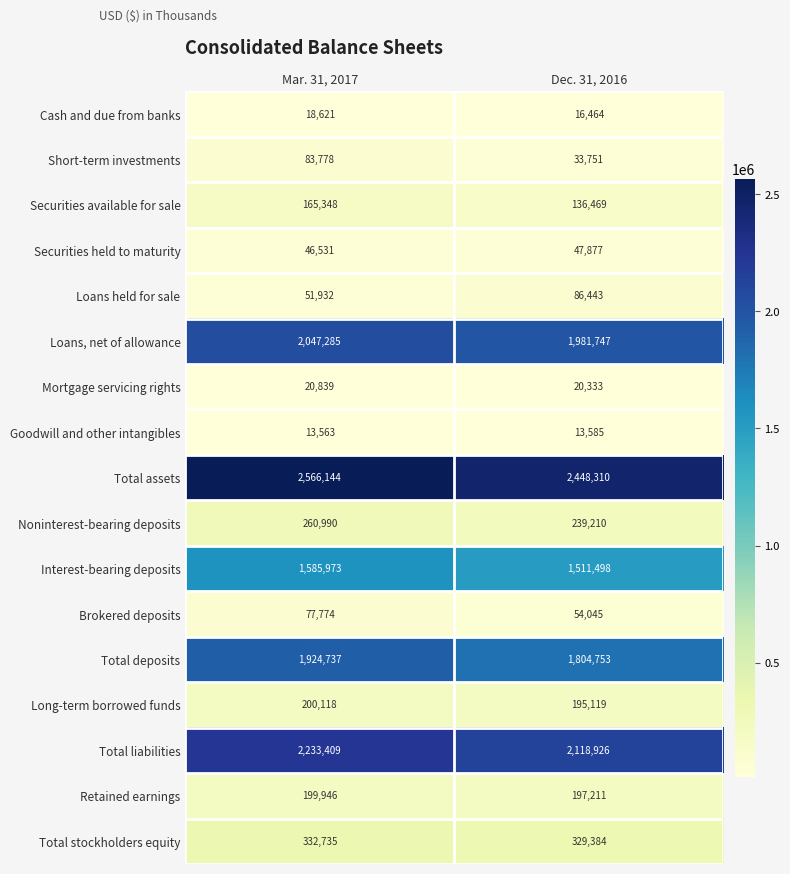

Which series has the widest spread of values?

Total deposits